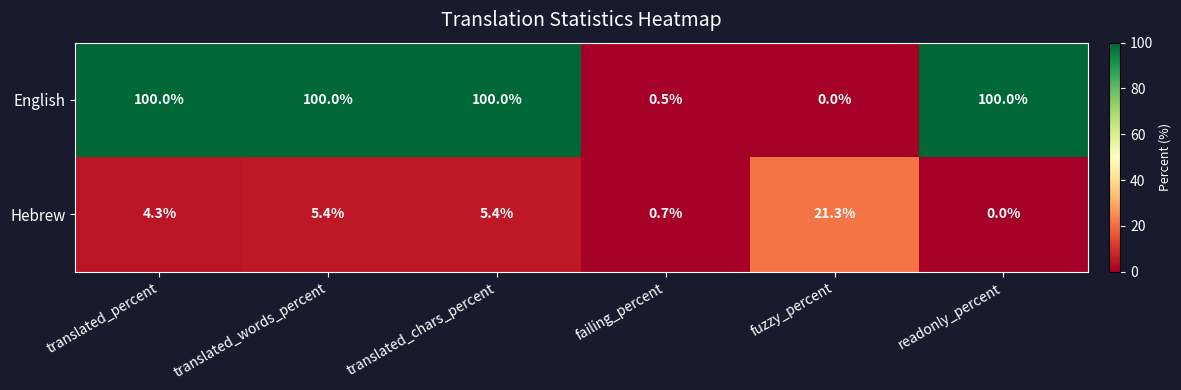

Which series has the largest total across all categories?

English